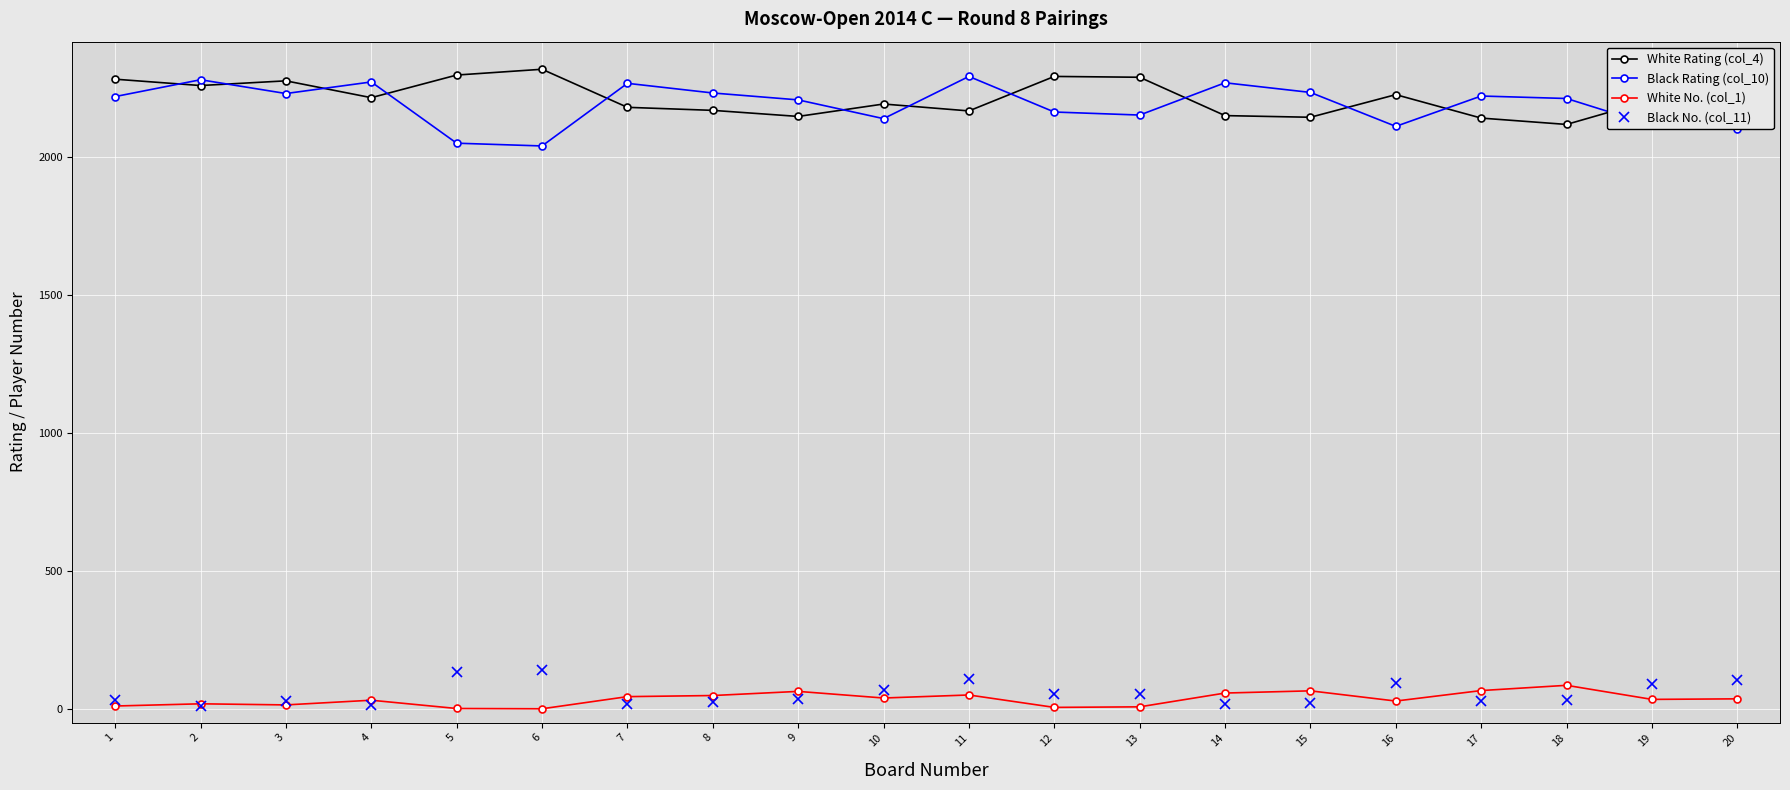

At which category does the chart reach its peak across all series?

6